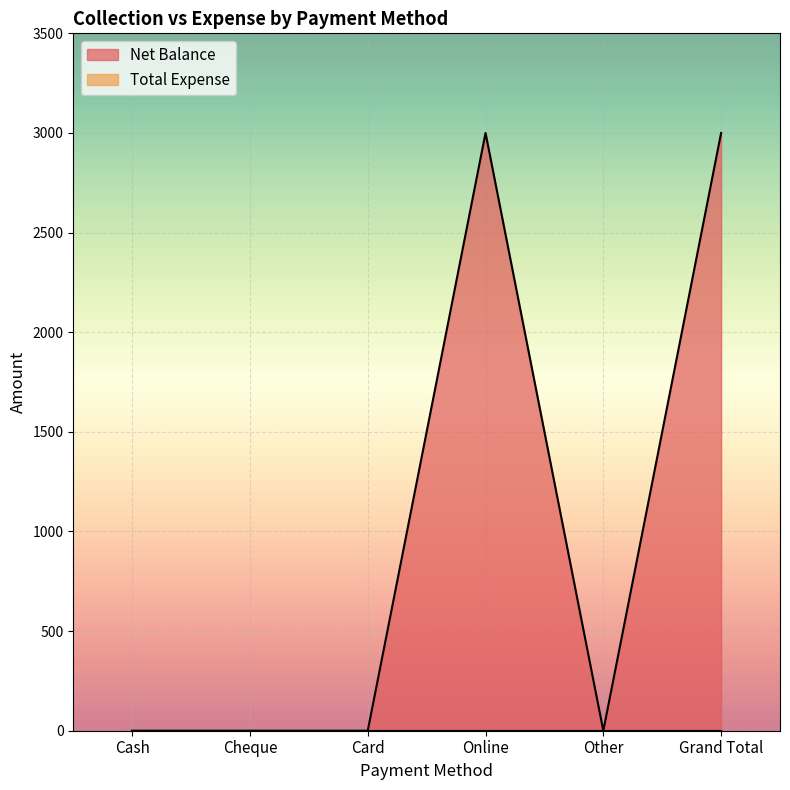

The value at Card is 0. True or false?

True